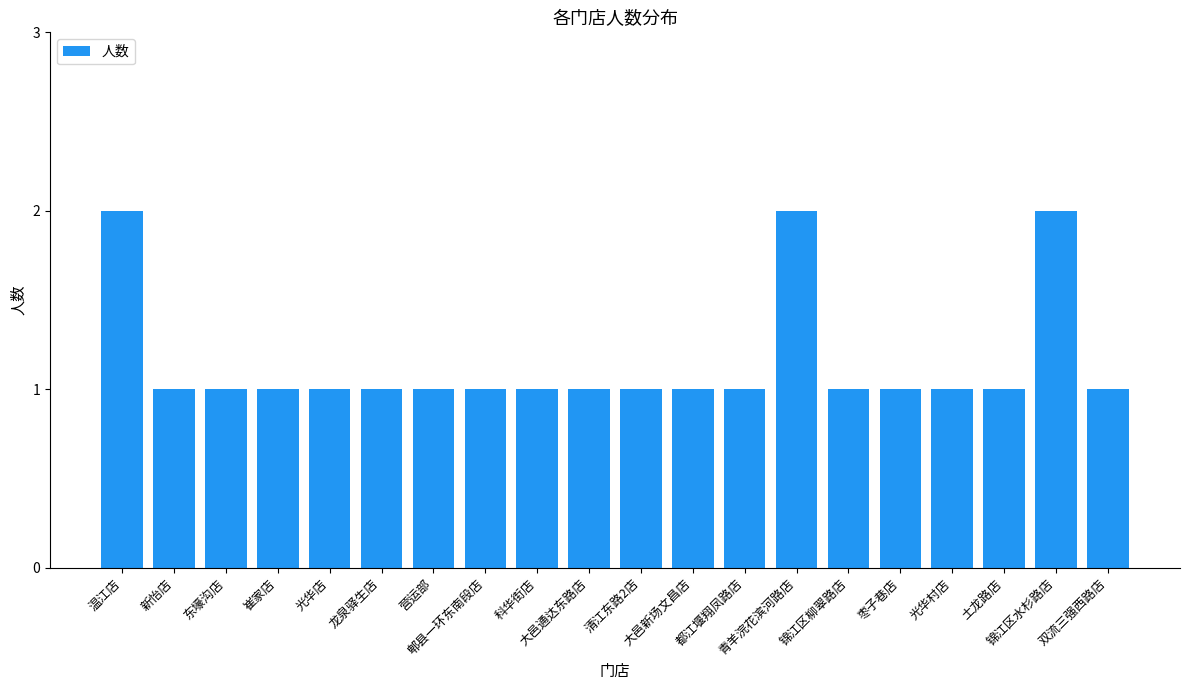

Is it true that the value at 营运部 is 1?

True